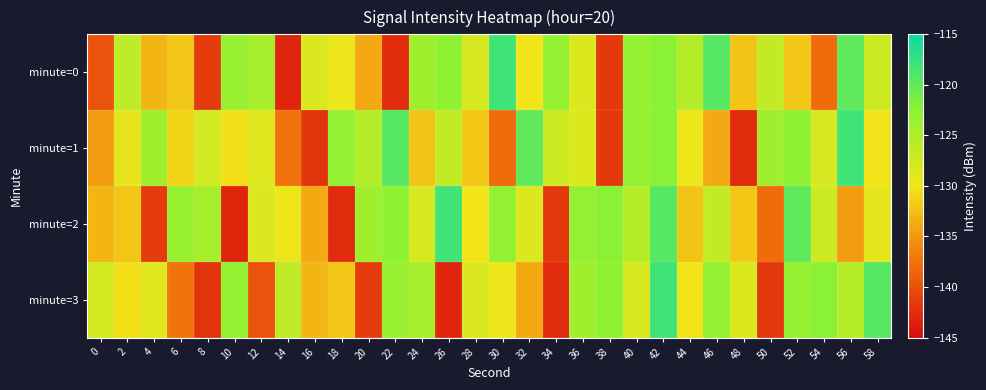

At which category is the sum across all series the highest?

42